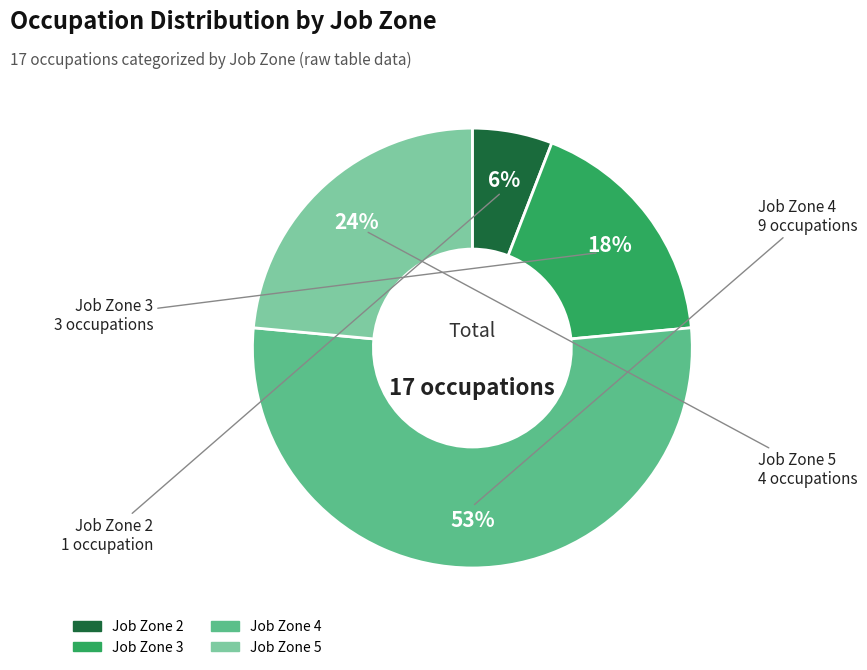

Combined, do Job Zone 5 and Job Zone 4 account for over 50%?

Yes